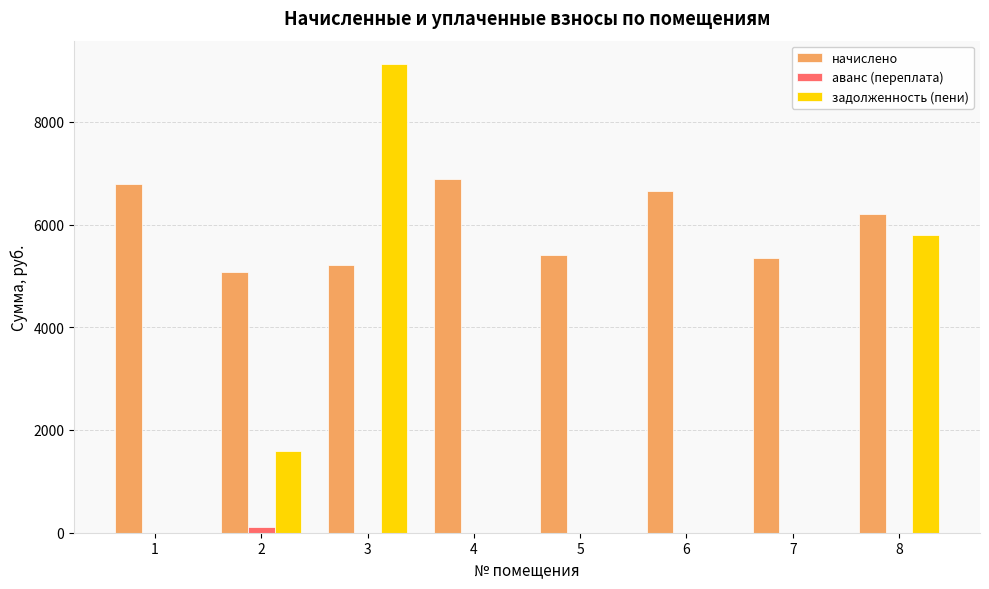

What is the maximum value shown in the chart?

9123.6